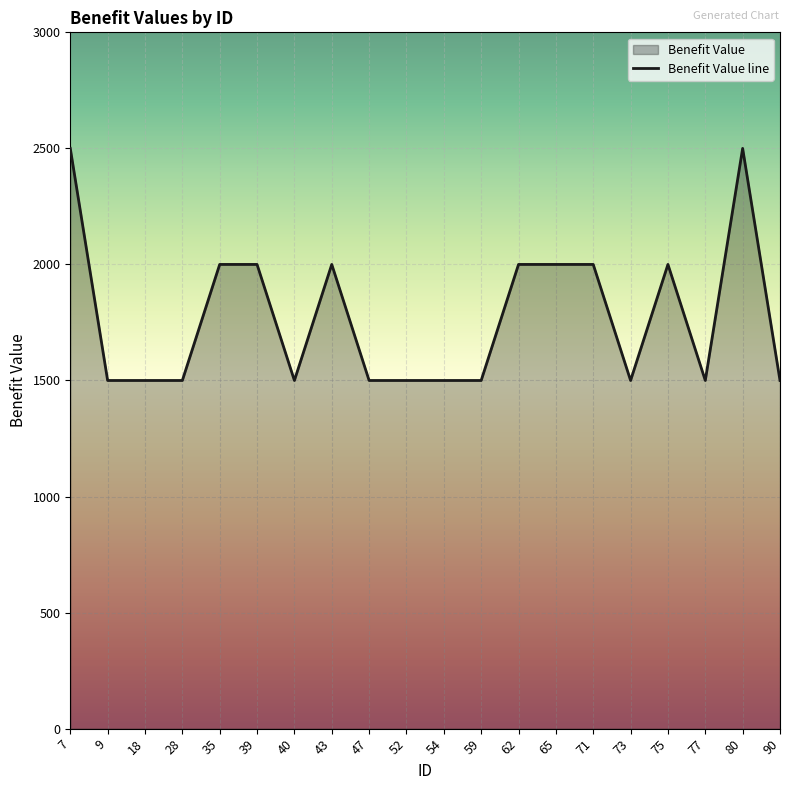

Reading right to left, extract all data points from this chart.

1500	2500	1500	2000	1500	2000	2000	2000	1500	1500	1500	1500	2000	1500	2000	2000	1500	1500	1500	2500